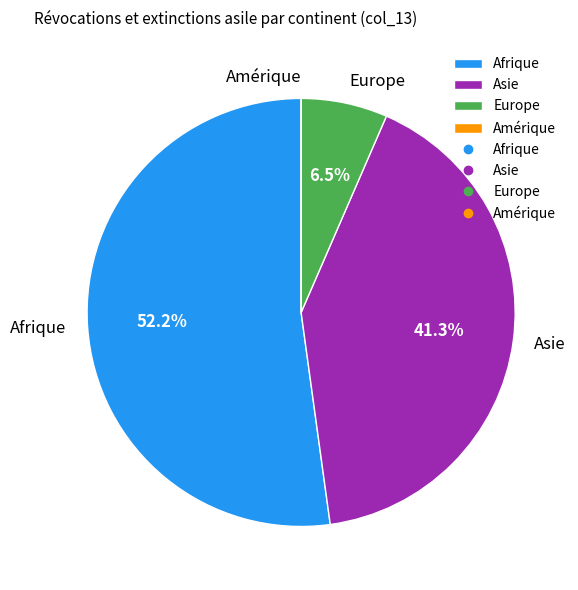

What is the largest slice in the pie chart?

Afrique